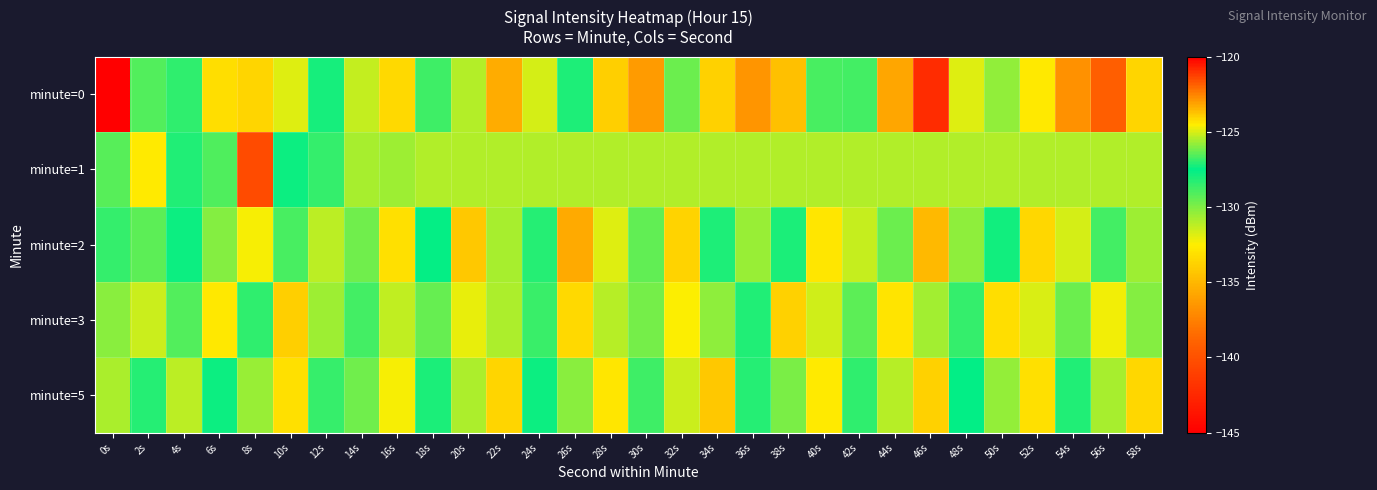

Between 56s and 52s, which is larger?

52s